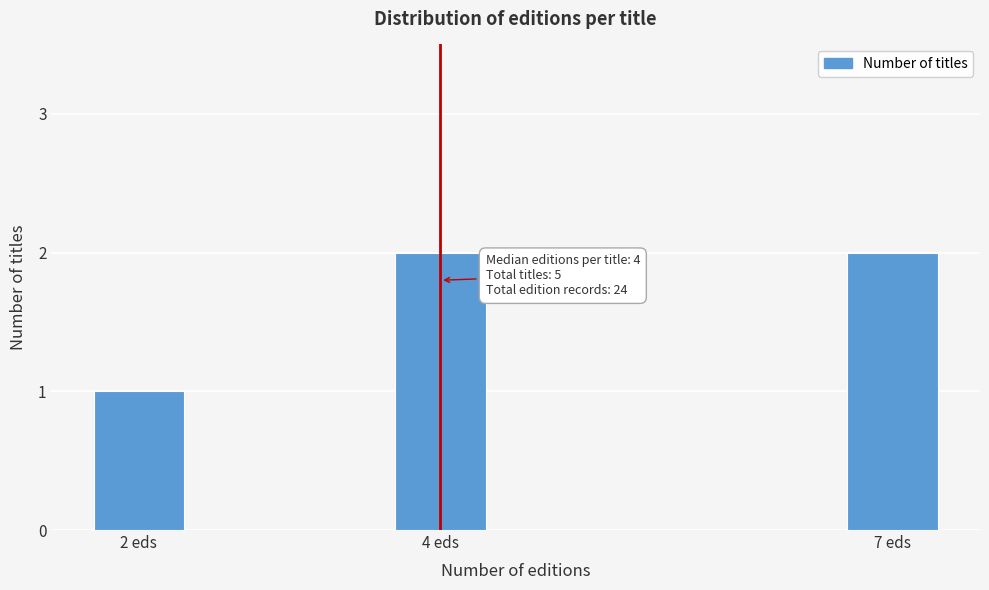

Reading left to right, what are all the values shown in this chart?

2 eds=1	4 eds=2	7 eds=2